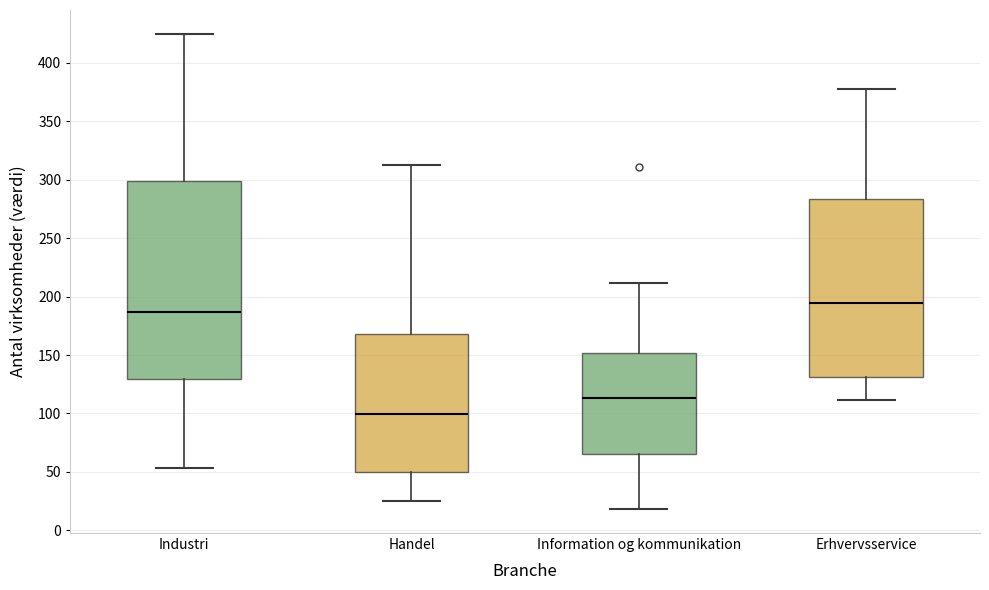

Comparing the boxes themselves (not the whiskers), which one is the tallest?

Industri